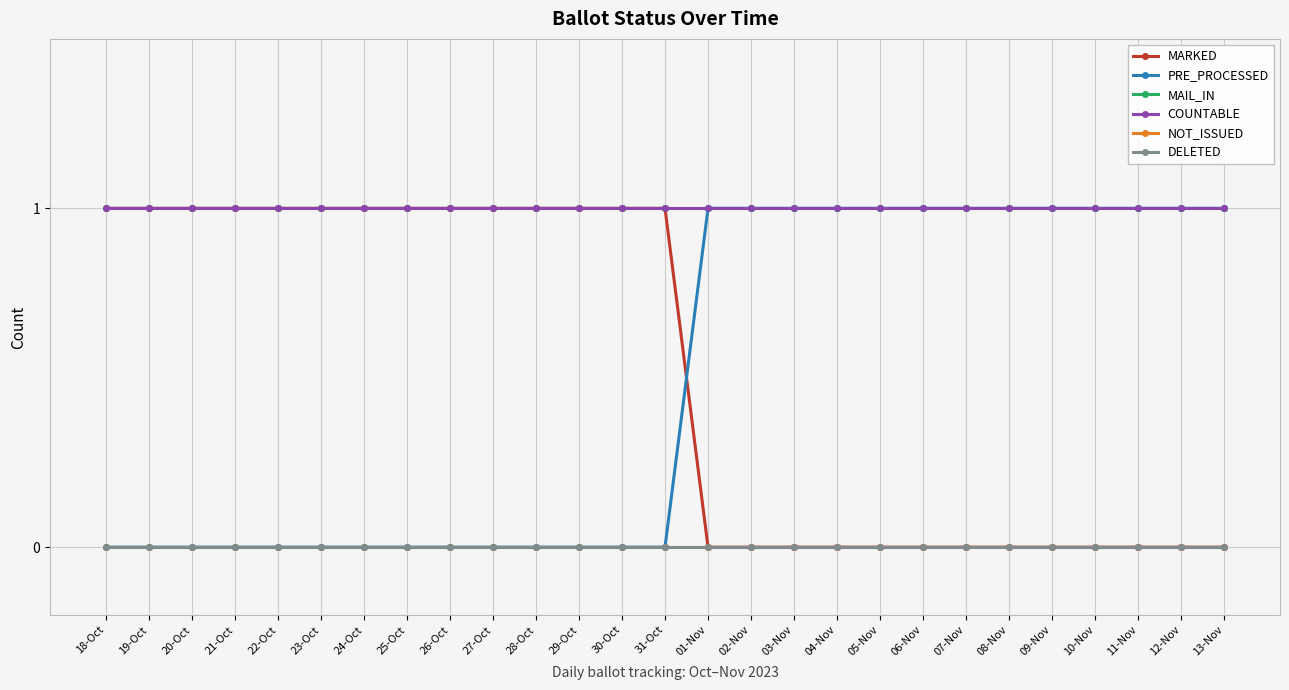

Rank the series by their maximum value, from lowest to highest.

NOT_ISSUED, DELETED, MARKED, PRE_PROCESSED, MAIL_IN, COUNTABLE